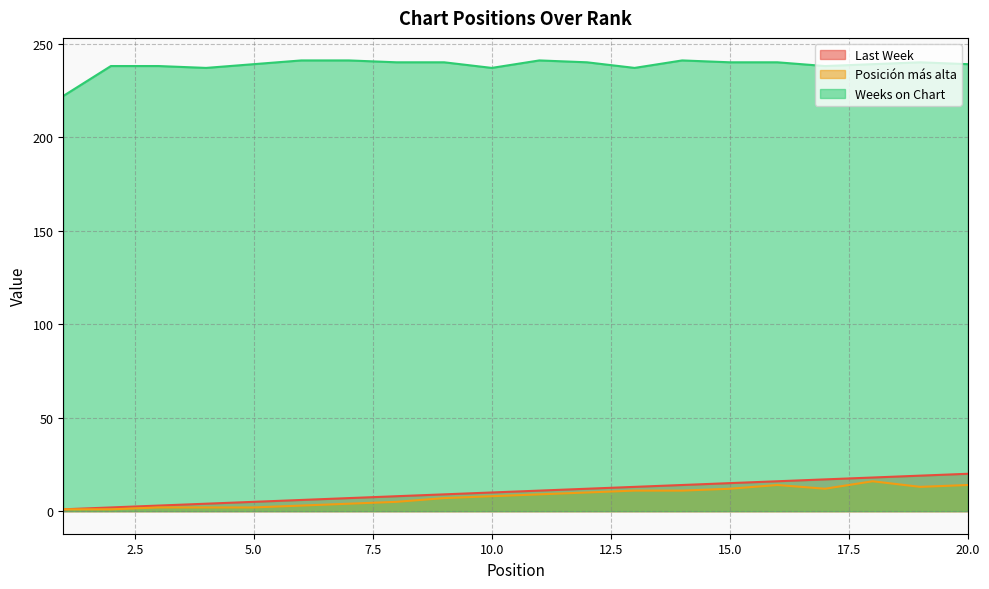

Which label corresponds to the largest value in the chart?

6